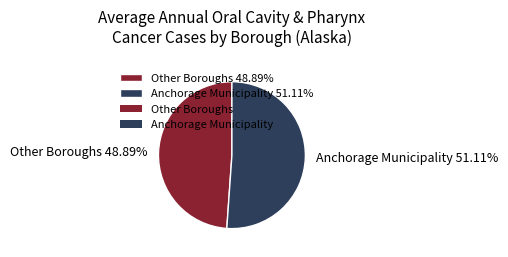

What is the smallest slice in the pie chart?

Other Boroughs 48.89%